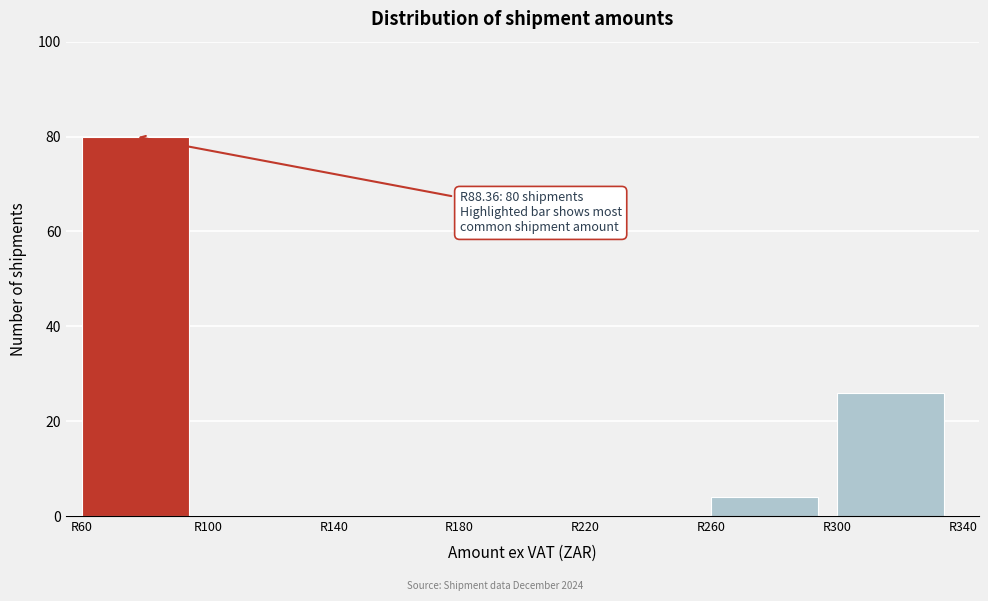

Which range on the x-axis has the tallest bar?

60 to 100